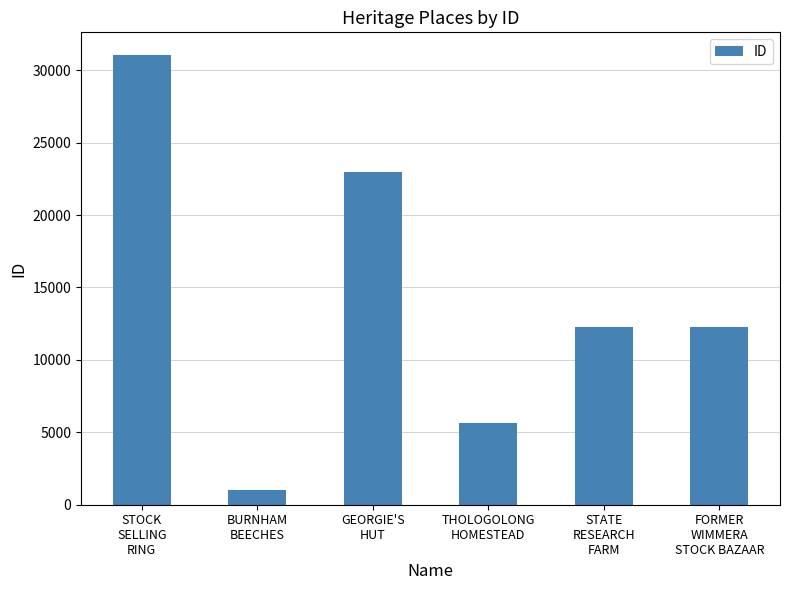

What is the sum of all values?

85261